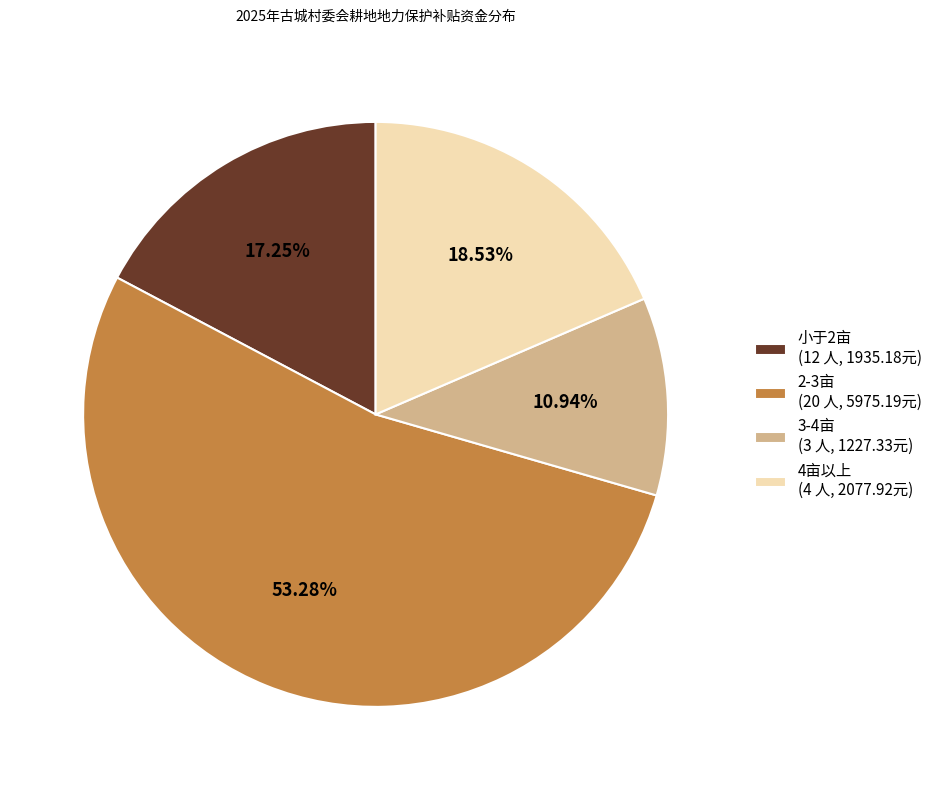

How many segments does this pie chart have?

4